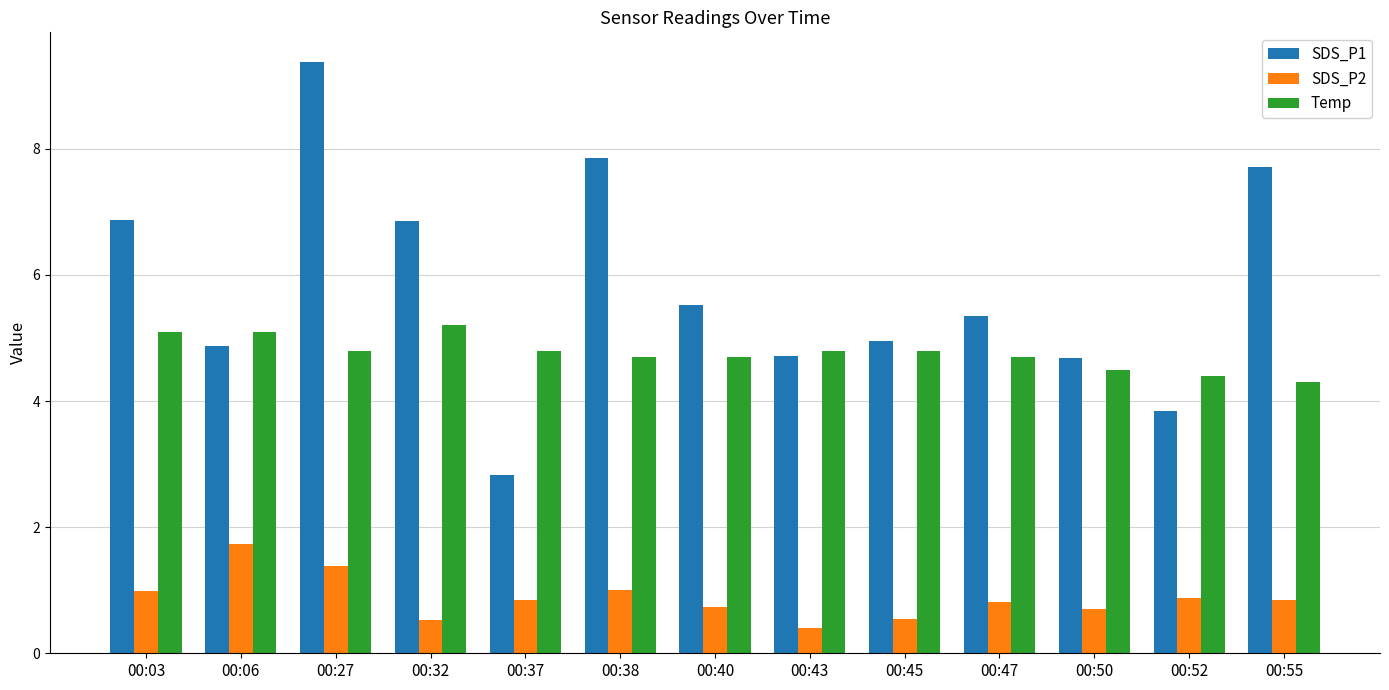

What is the average value of the Temp series?

4.8